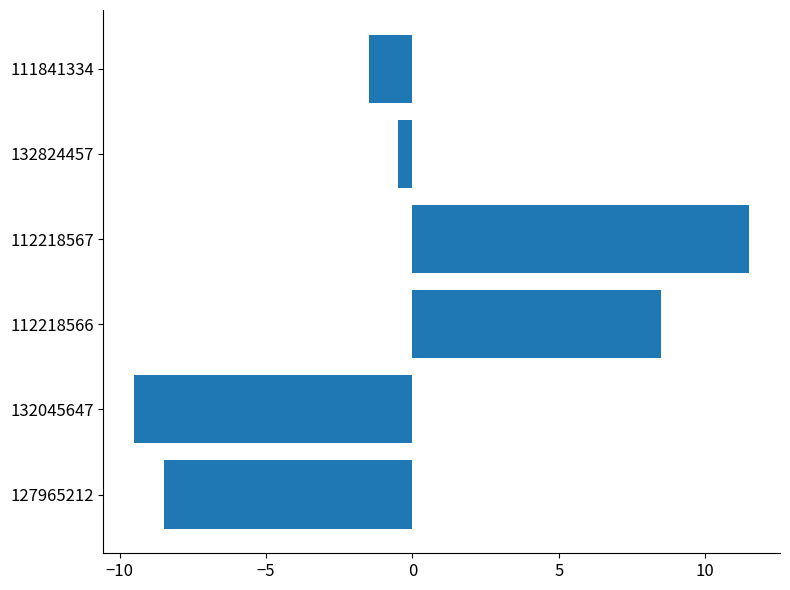

At which label is the value closest to 1?

132824457